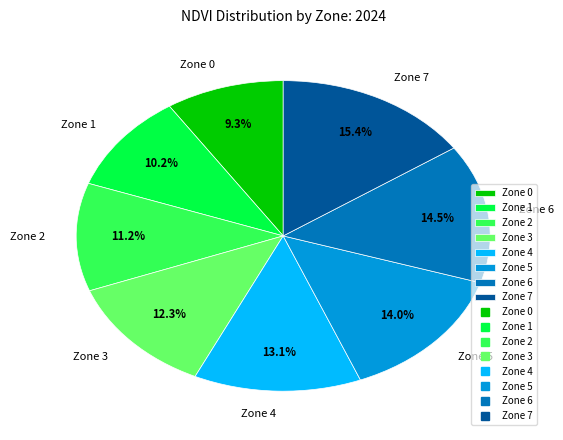

Which category has the biggest portion of the pie?

Zone 7